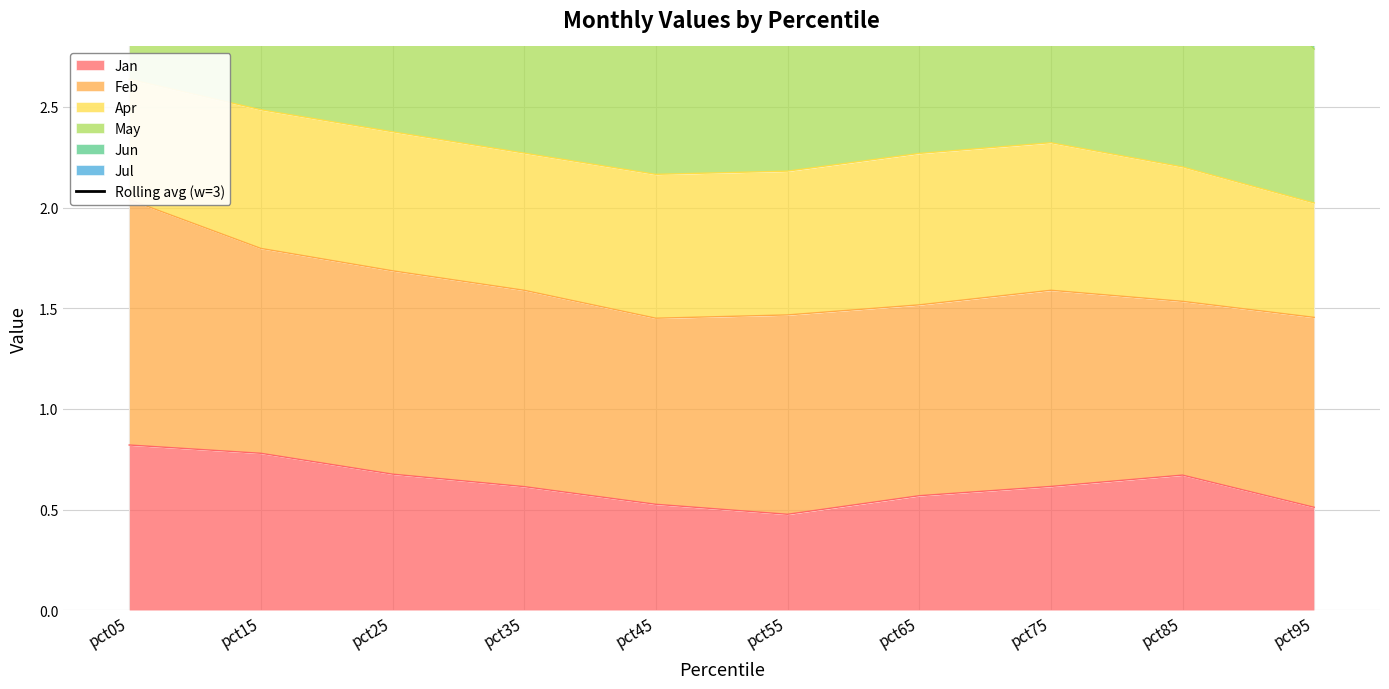

What is the value of the 6th point from the left?

4.9